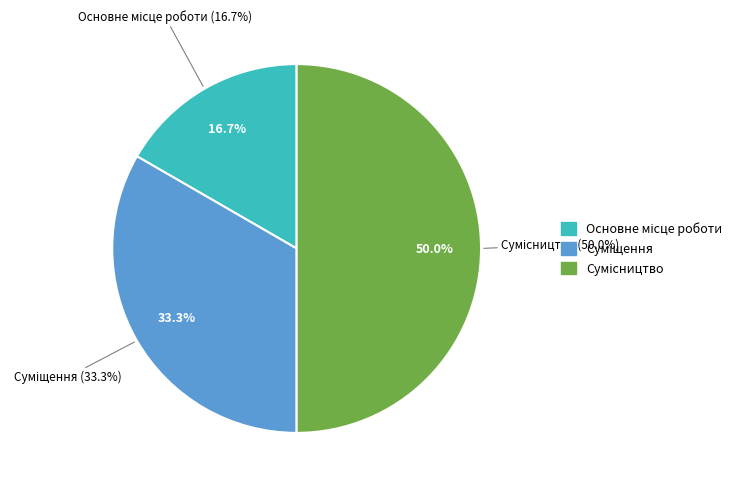

Is it true that Сумісництво is 50% of the pie?

True